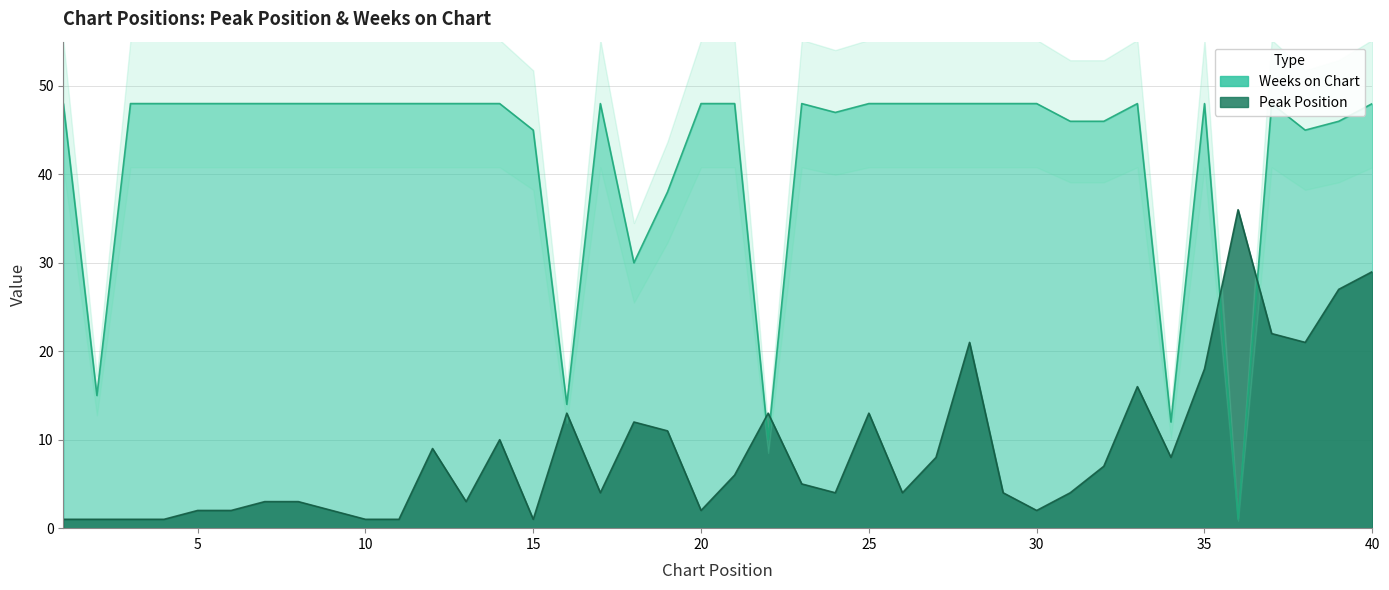

What is the spread (max minus min) of values at 36?

35